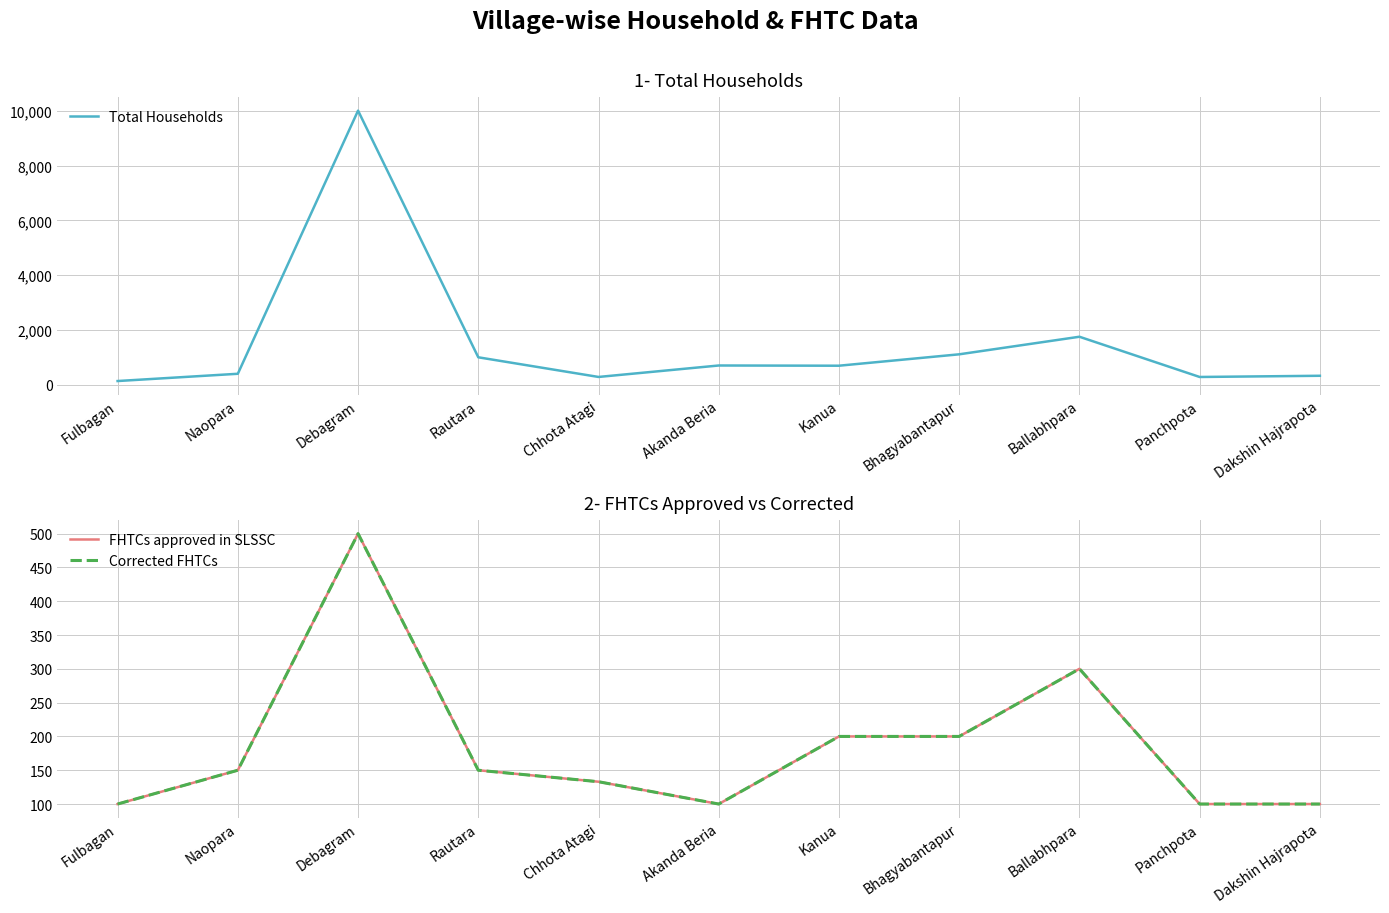

Where is Corrected FHTCs nearest to the value 300?

Ballabhpara